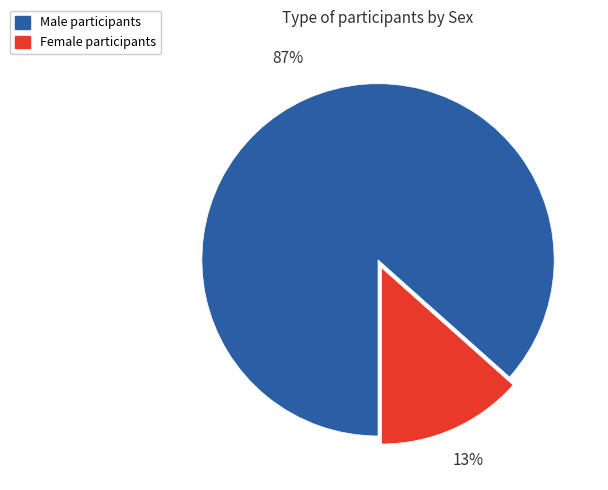

To the nearest percent, what is the average slice percentage?

50%